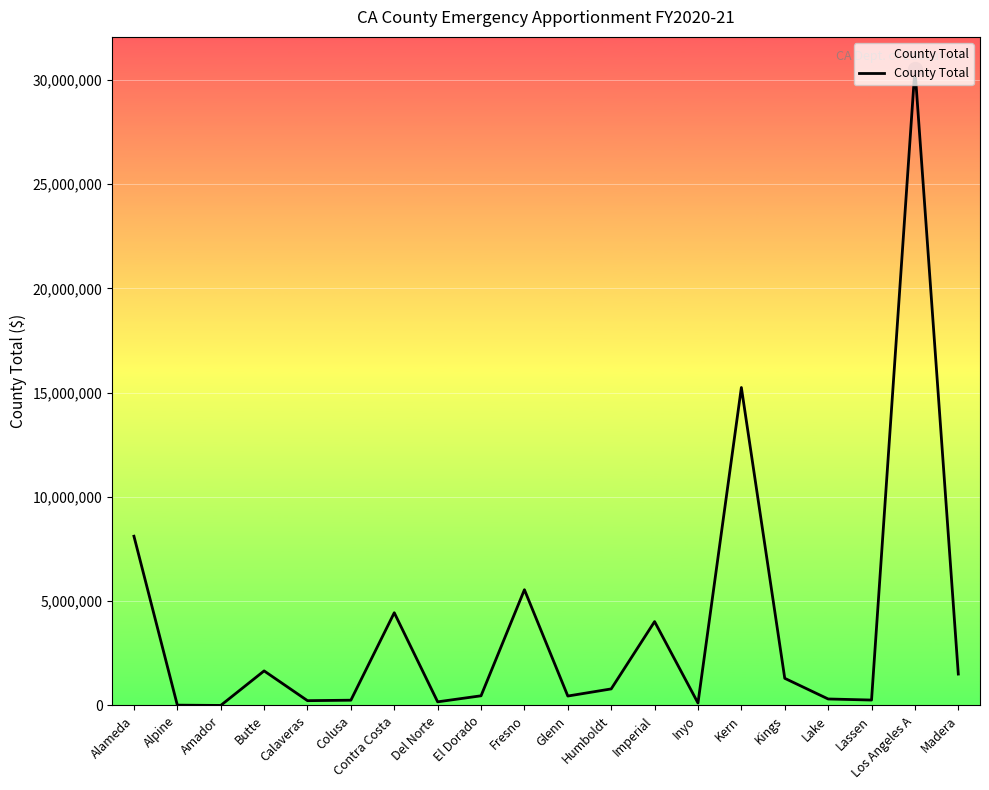

Read the value at Contra Costa.

4446412